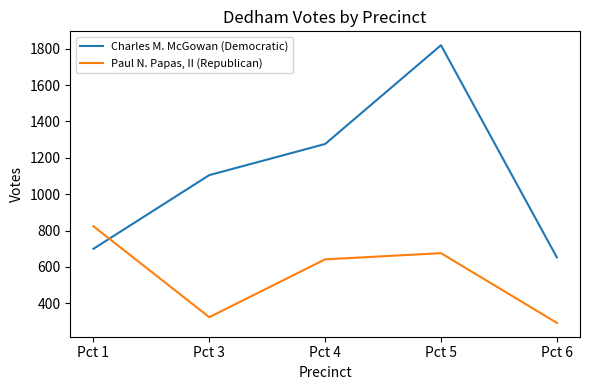

At which category is the sum across all series the highest?

Pct 5